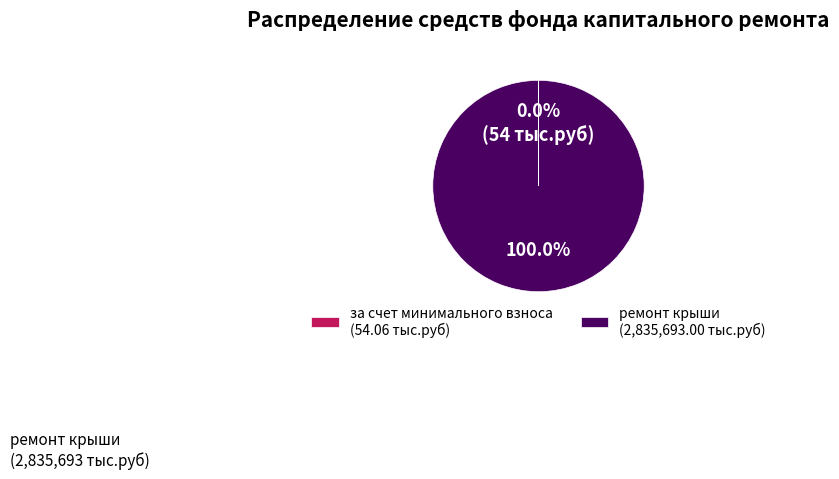

Which category has the biggest portion of the pie?

ремонт крыши (2,835,693.00 тыс.руб)